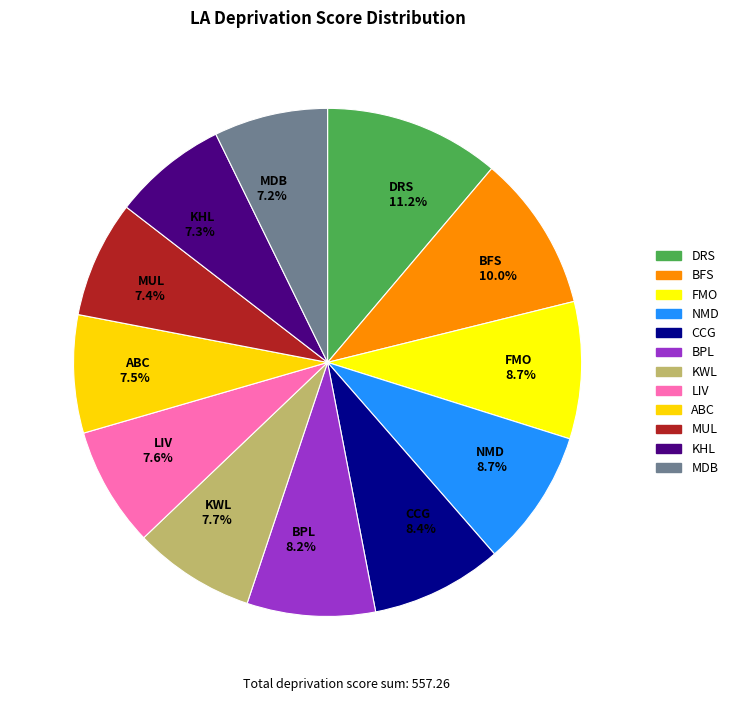

True or false: KHL accounts for 7% of the total.

True